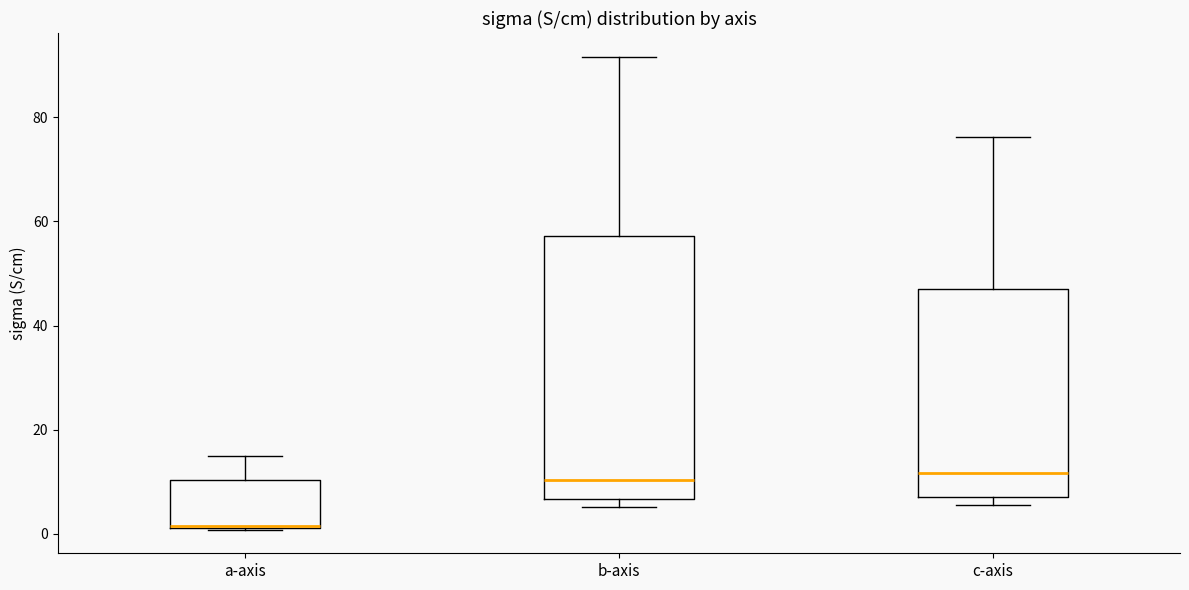

Reading left to right, read every box against the y-axis: the position of its median line, the range the box covers, and the ends of its whiskers. The values are not printed on the chart, so give them approximately, as read against the axis.

a-axis: median 2, box 2 to 10, whiskers 0 to 14
b-axis: median 10, box 6 to 58, whiskers 6 (just below the box's lower edge) to 92
c-axis: median 12, box 8 to 48, whiskers 6 to 76